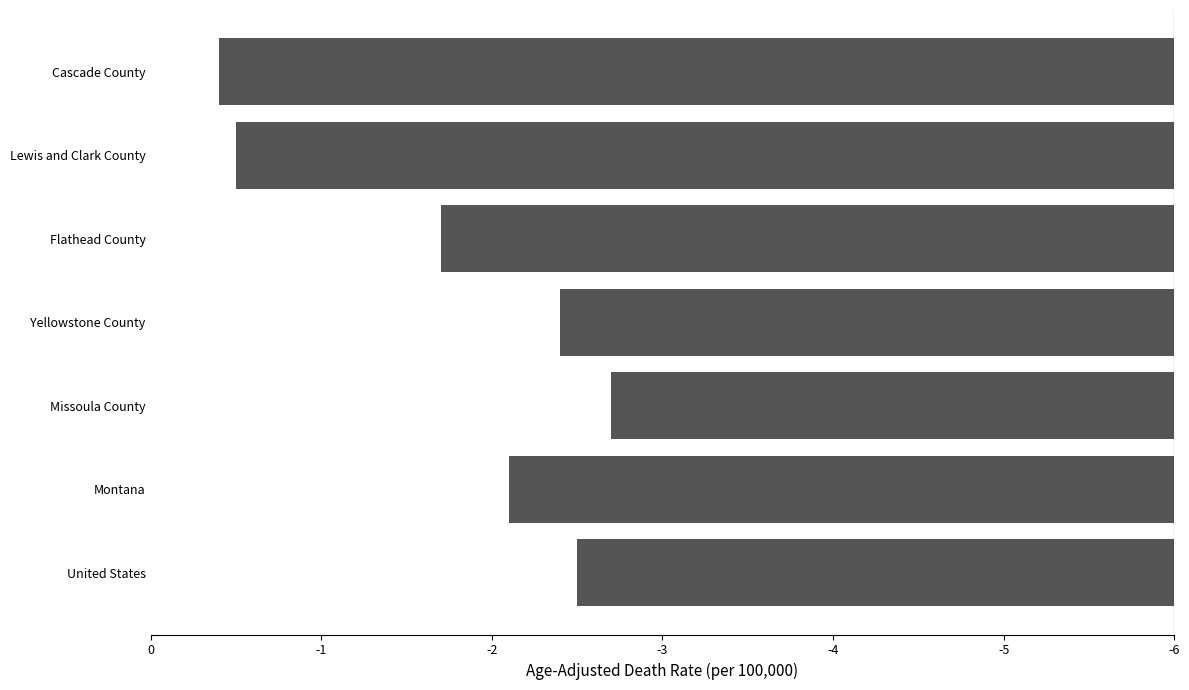

Does the chart contain any negative values?

Yes